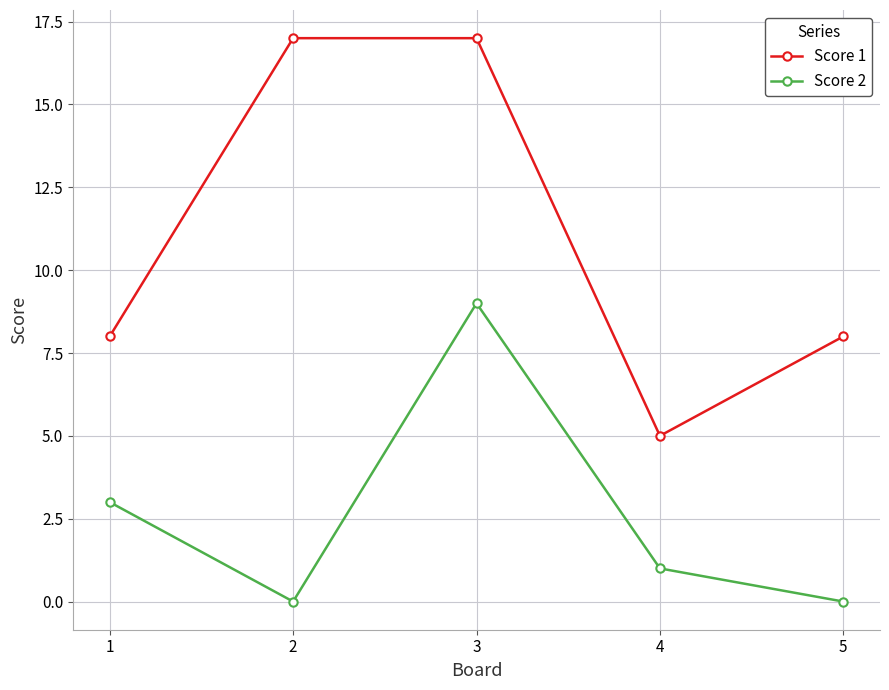

True or false: Score 2 and Score 1 cross at least once.

False